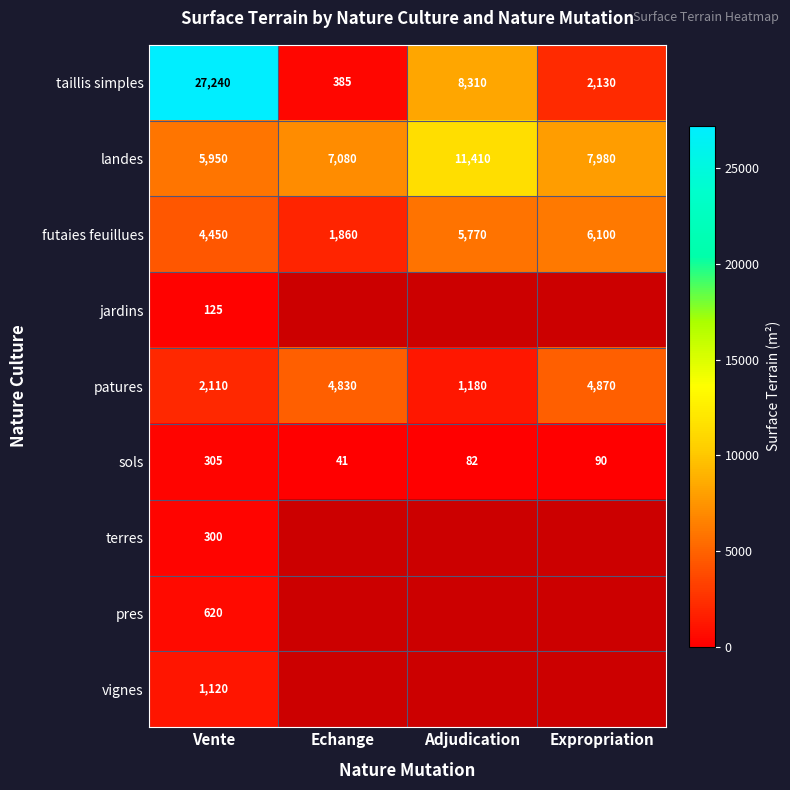

At which label does futaies feuillues reach its minimum?

Echange